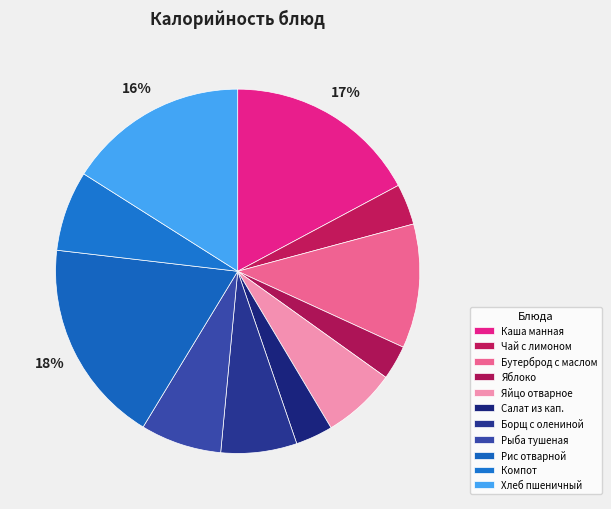

Does Бутерброд с маслом represent more than half of the total?

No